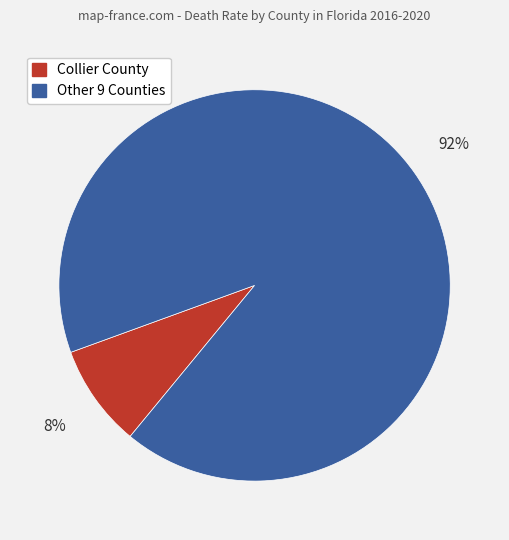

To the nearest percent, what is the average slice percentage?

50%